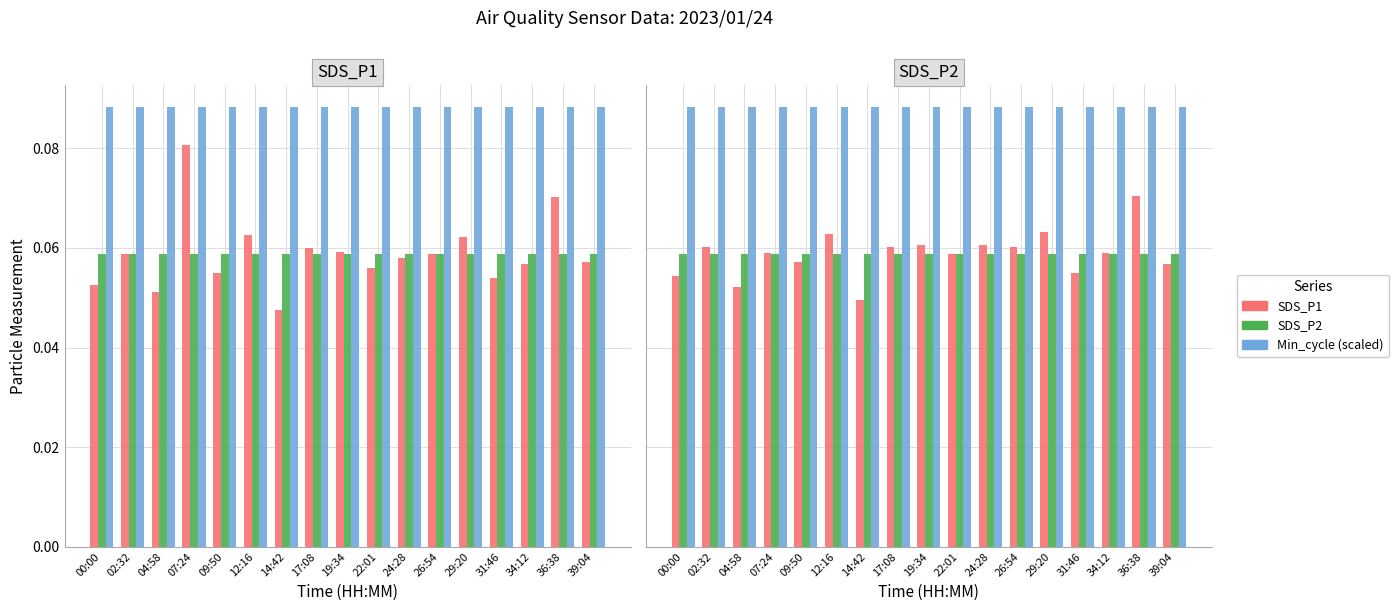

How many bars are there in each group?

3